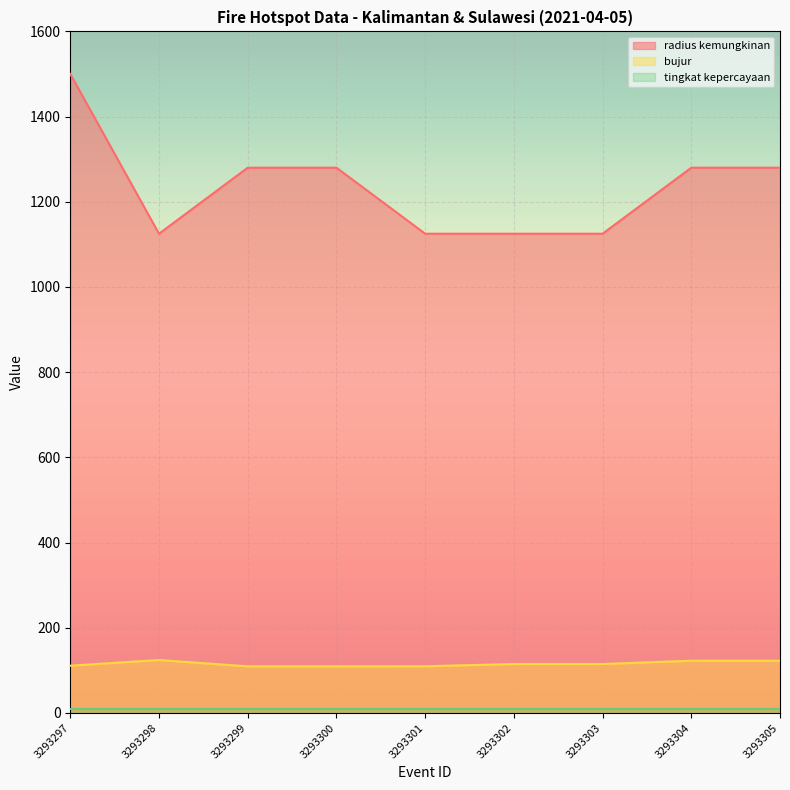

Where does the bujur series first go above 114?

3293298